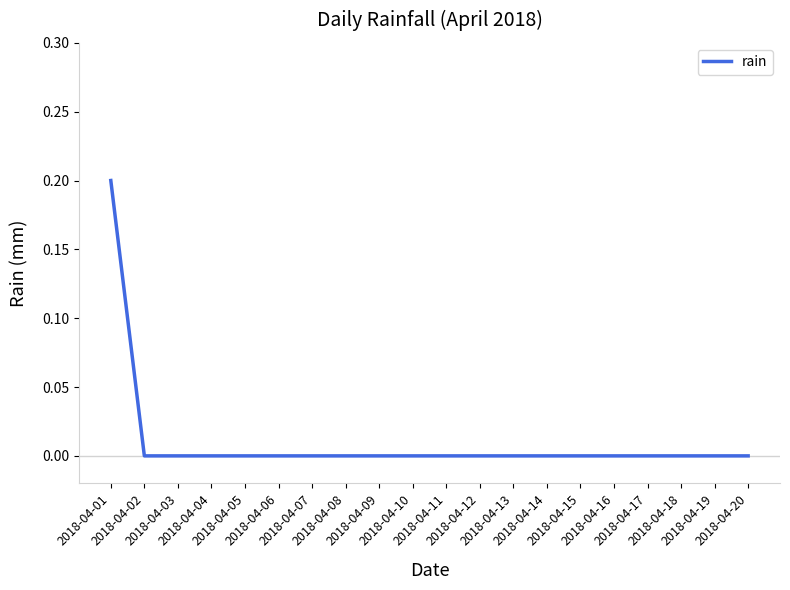

Reading left to right, list all the values displayed in this chart.

0.2	0.0	0.0	0.0	0.0	0.0	0.0	0.0	0.0	0.0	0.0	0.0	0.0	0.0	0.0	0.0	0.0	0.0	0.0	0.0